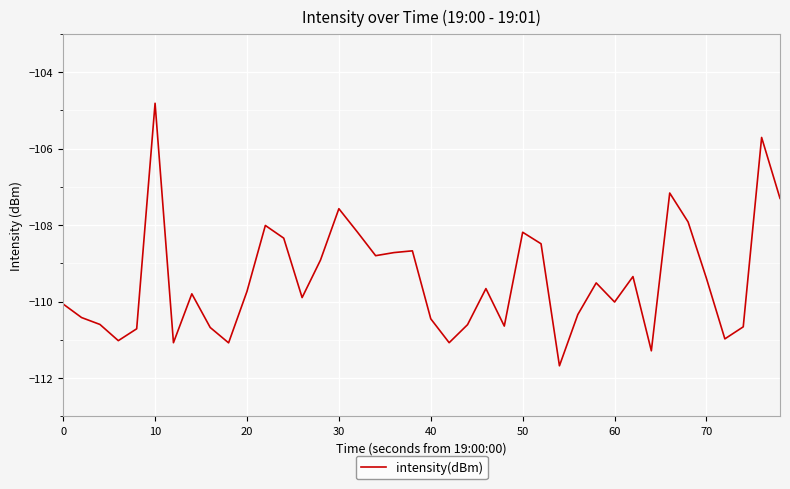

How many distinct data groups are displayed?

1